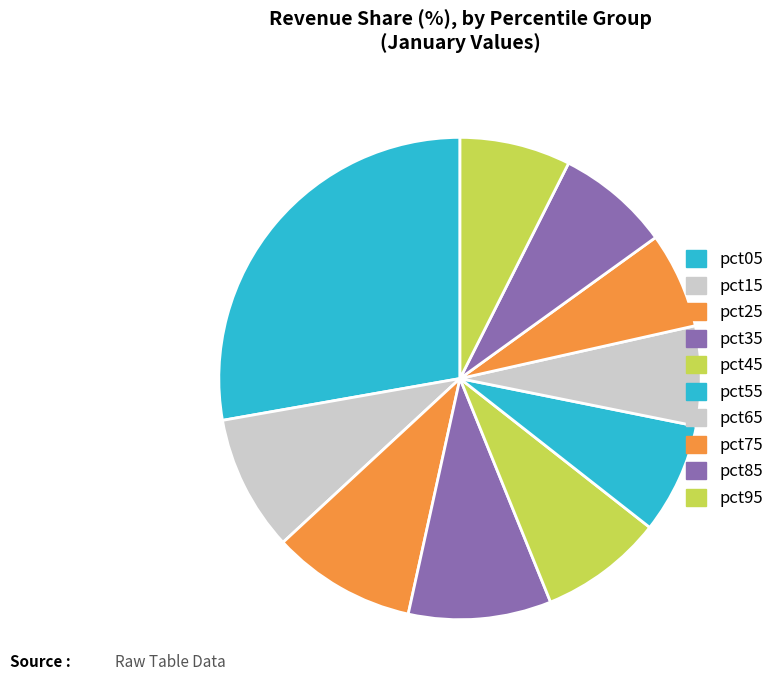

Does any single category account for the majority?

No